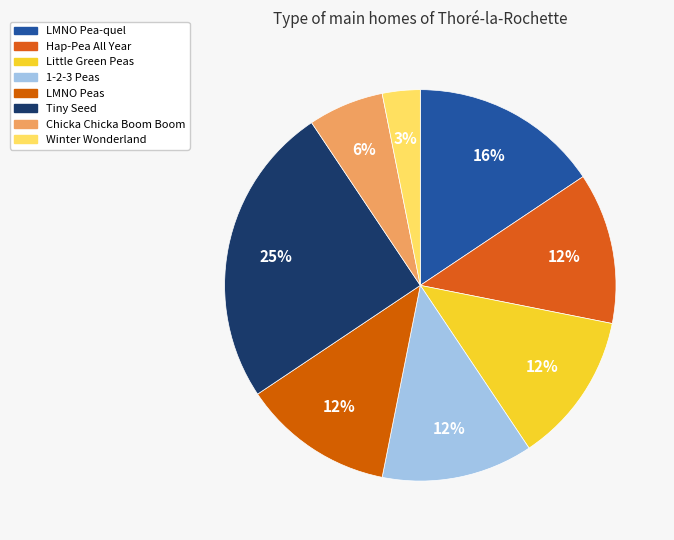

To the nearest percent, what is the combined percentage of Hap-Pea All Year and LMNO Pea-quel?

28%